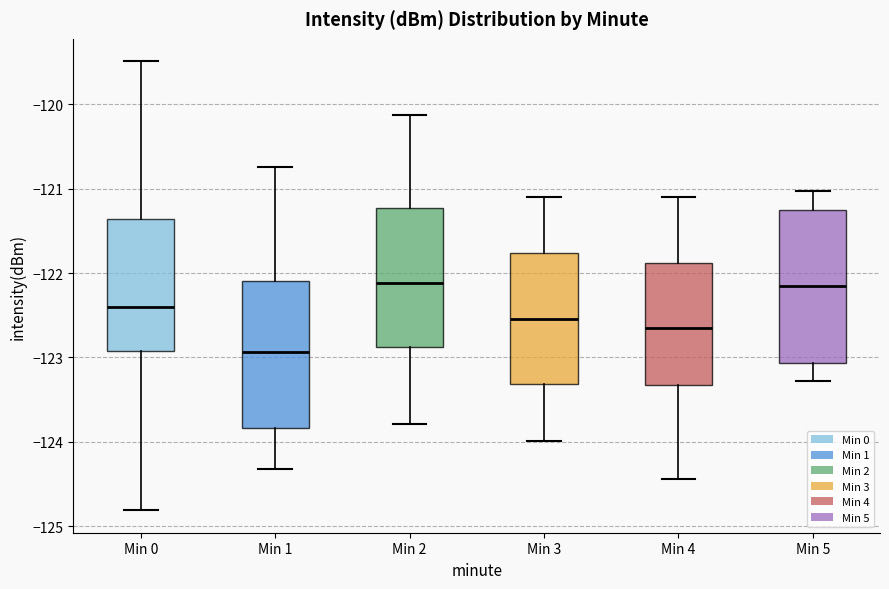

Where does the upper whisker of the box for Min 4 end on the y-axis? The values are not printed on the chart, so give them approximately, as read against the axis.

-121.1